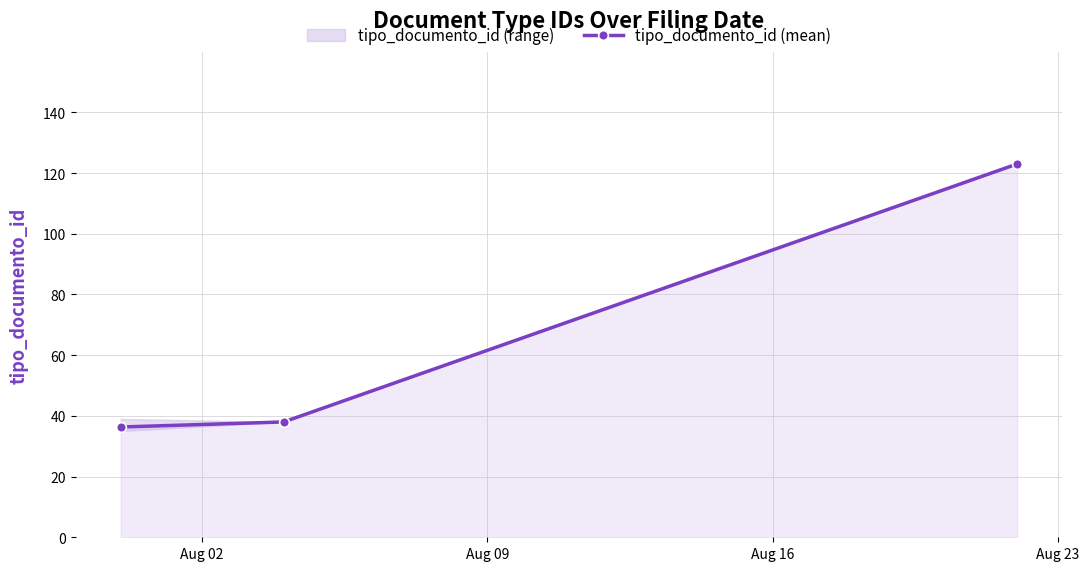

What is the average value?

65.8